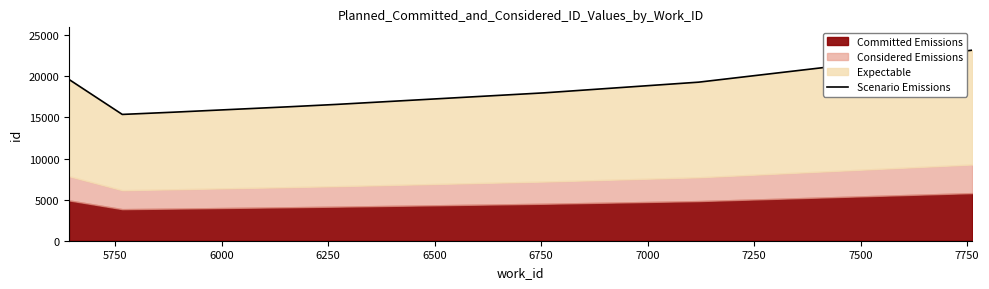

What is the sum of all values?

143960.0